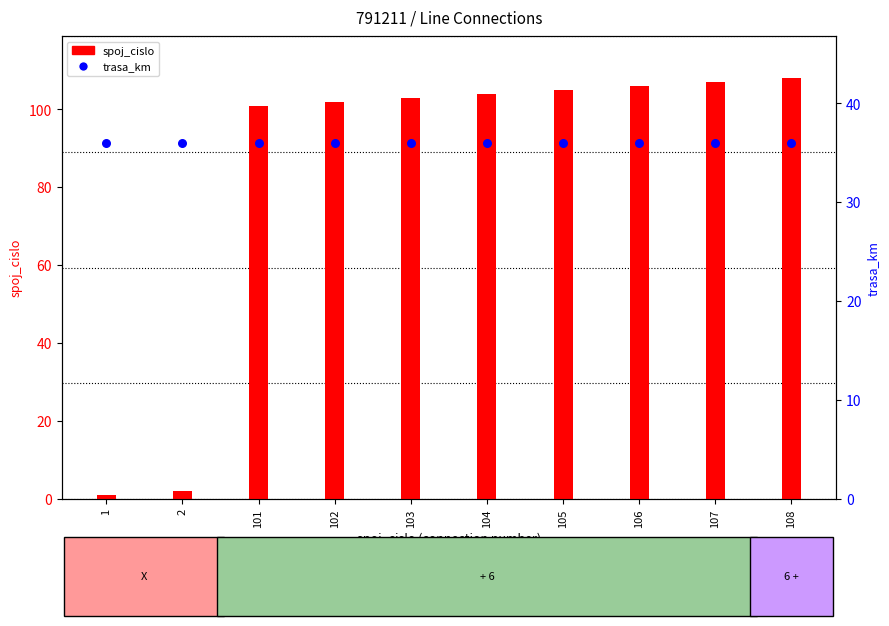

What is the total value across all series at 102?

138